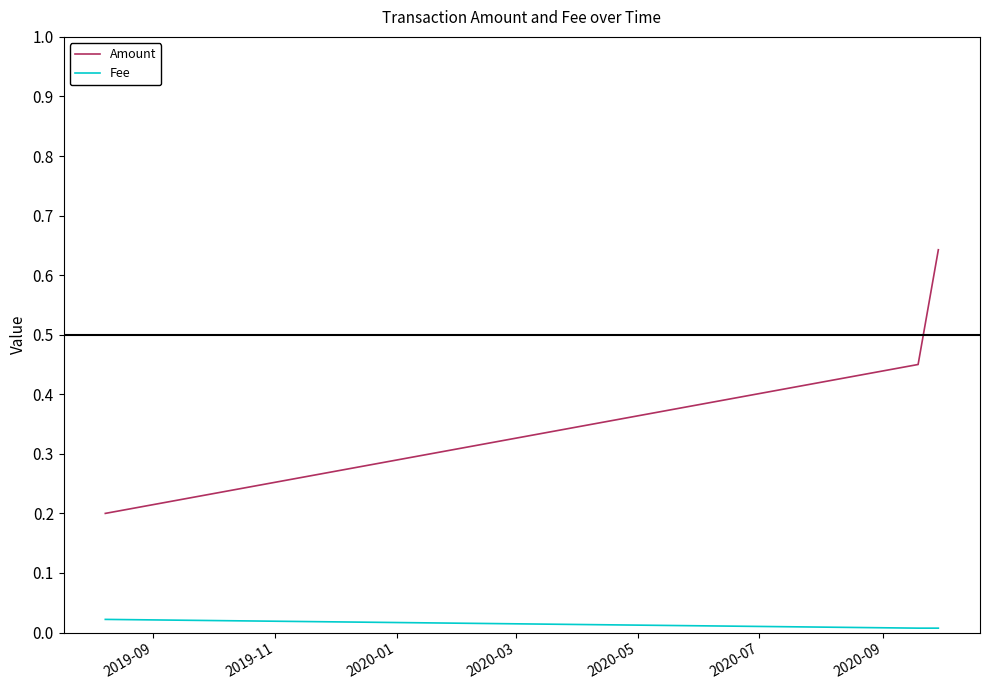

Rank the series by their average value, from highest to lowest.

Amount, Fee